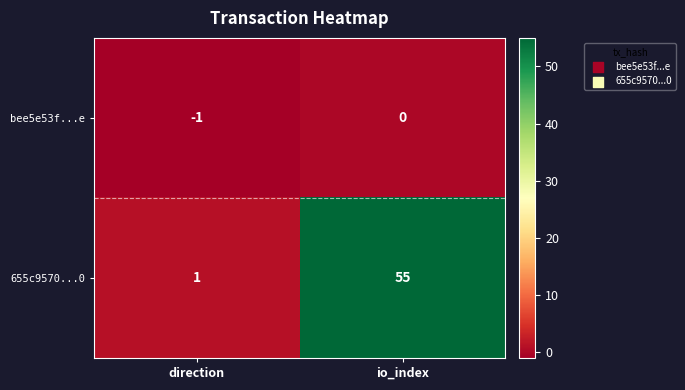

Read the 655c9570...0 value at io_index.

55